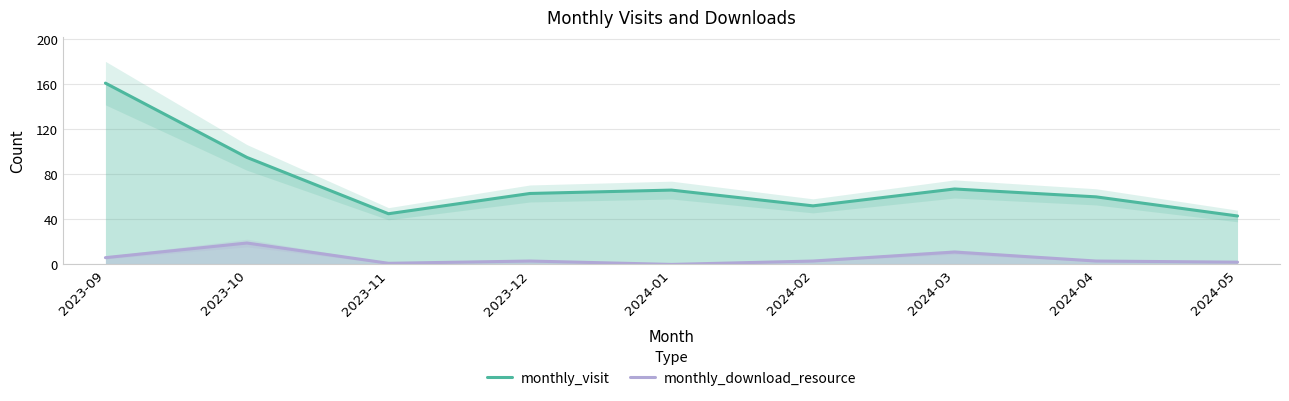

What are all the series names shown in the legend?

monthly_visit, monthly_download_resource